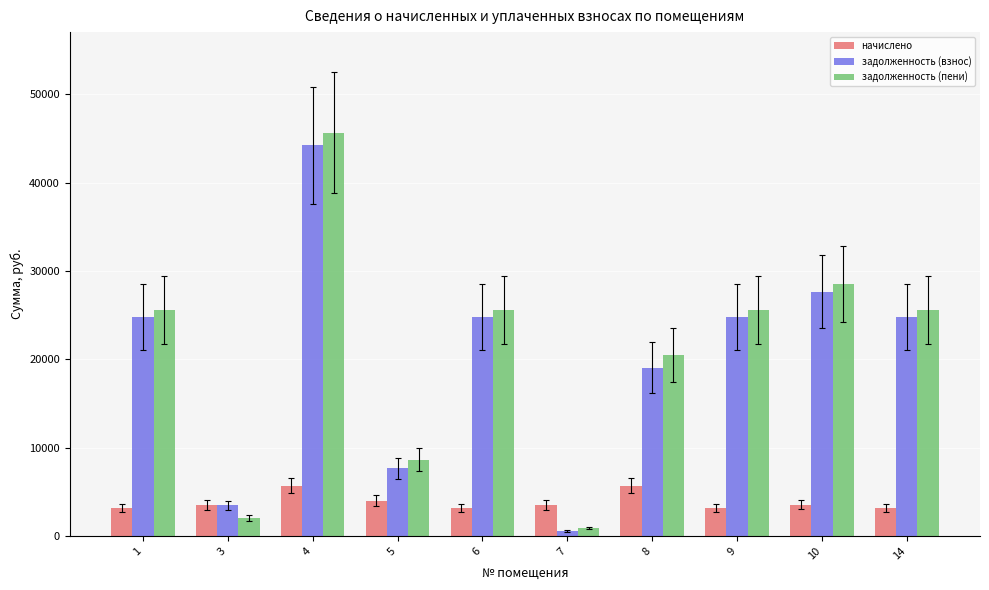

Rank the series by their maximum value, from lowest to highest.

начислено, задолженность (взнос), задолженность (пени)